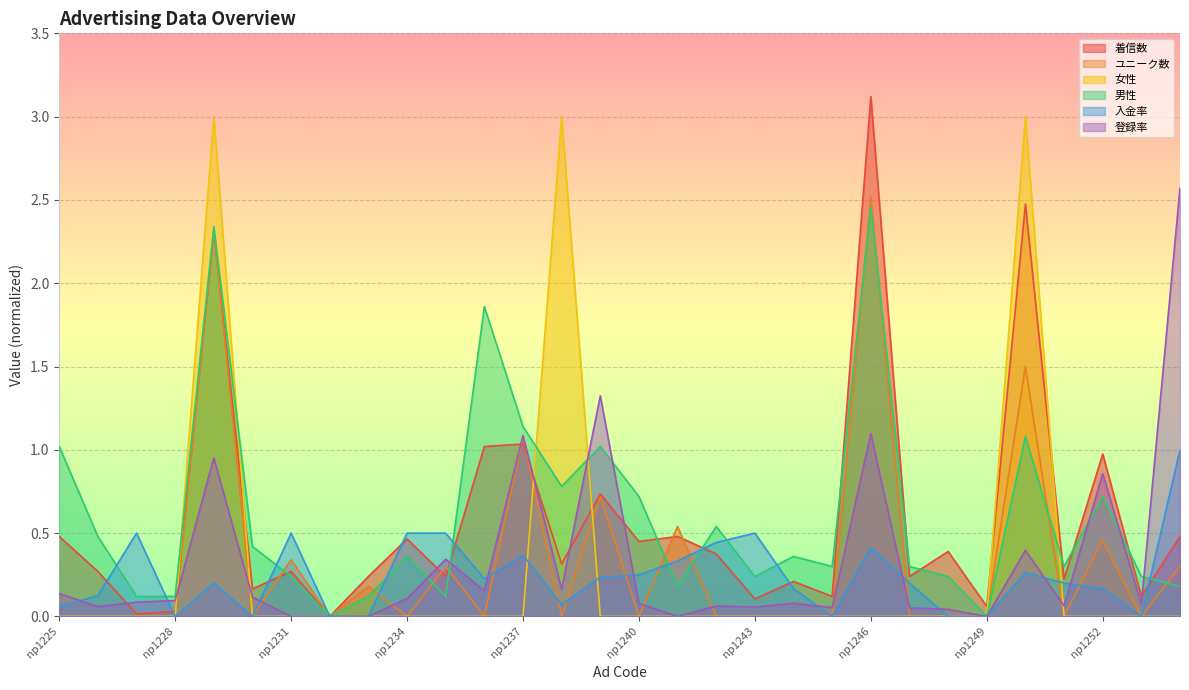

How many interior local peaks does the 着信数 series have?

11